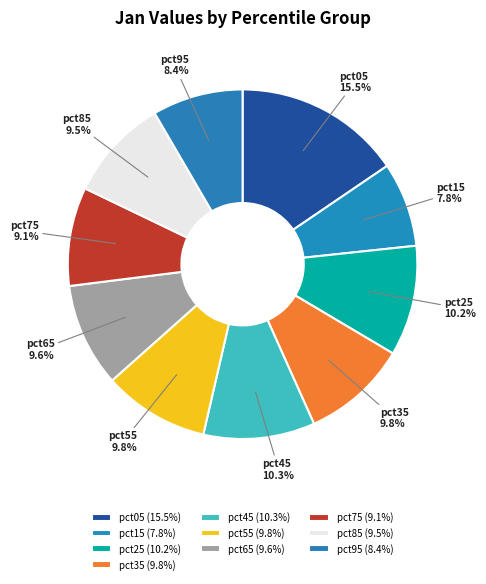

True or false: pct25 accounts for 10% of the total.

True